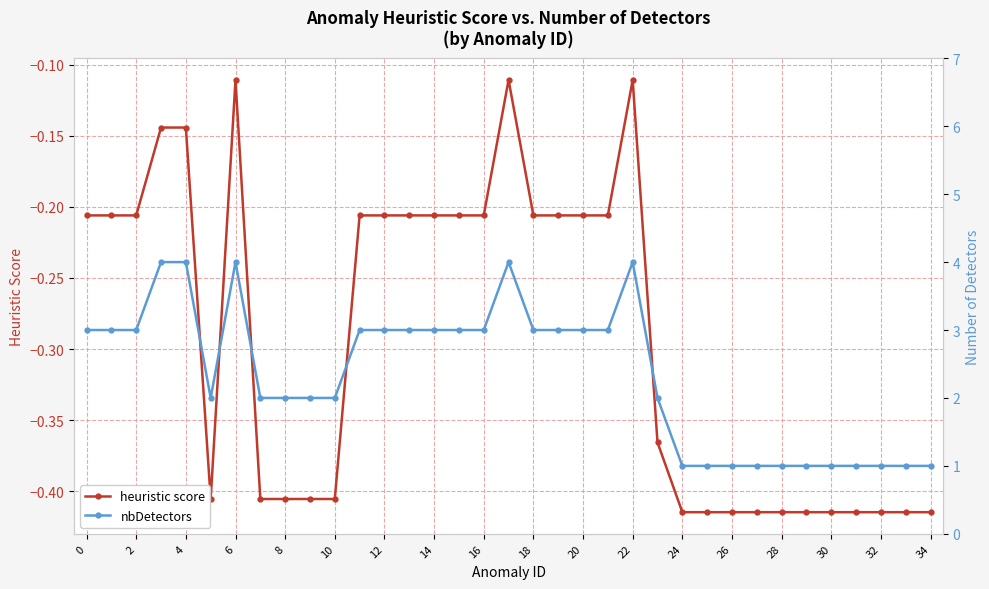

Does the chart have visible grid lines?

Yes